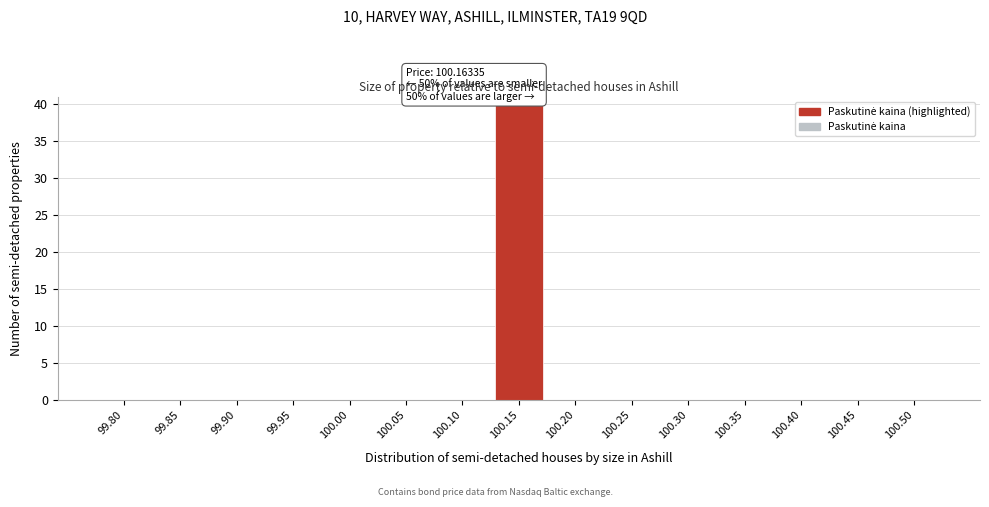

Reading left to right, list all the values displayed in this chart.

99.80=0	99.85=0	99.90=0	99.95=0	100.00=0	100.05=0	100.10=0	100.15=40	100.20=0	100.25=0	100.30=0	100.35=0	100.40=0	100.45=0	100.50=0